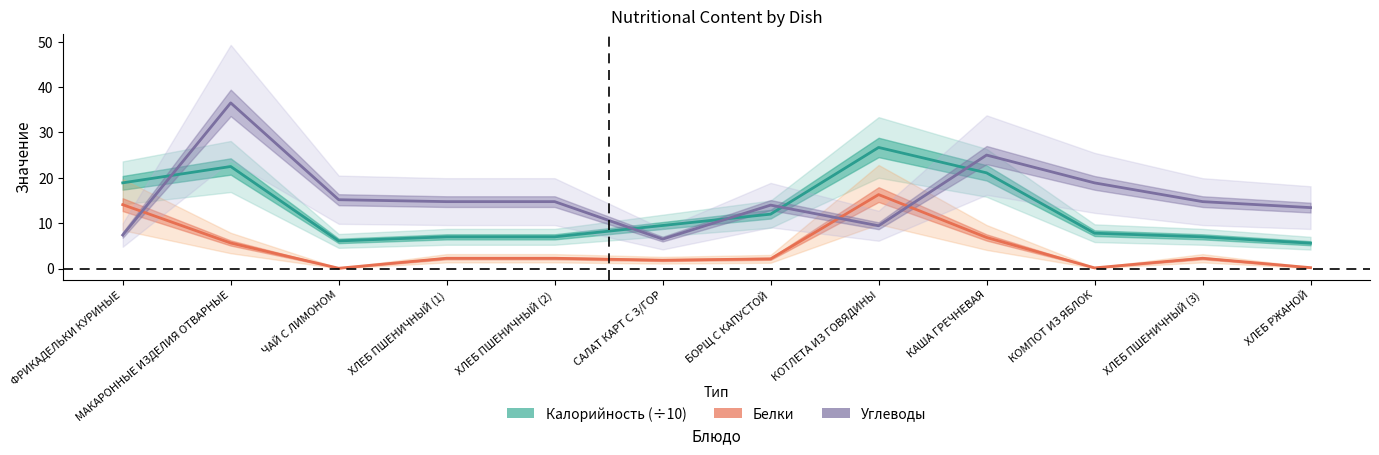

Reading right to left, transcribe all the data shown in this chart.

Калорийность (÷10): 5.6	7.0	7.8	21.1	26.7	12.0	9.5	7.0	7.0	6.1	22.5	18.9
Белки: 0.2	2.3	0.2	6.9	16.3	2.1	1.9	2.3	2.3	0.1	5.6	14.1
Углеводы: 13.4	14.8	18.9	25.0	9.4	14.0	6.5	14.8	14.8	15.2	36.5	7.4